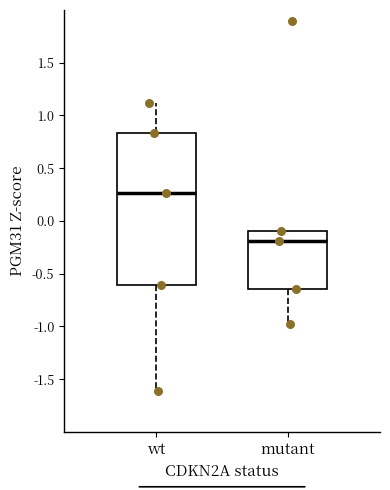

Where does the lower whisker of the box for wt end on the y-axis? The values are not printed on the chart, so give them approximately, as read against the axis.

-1.60